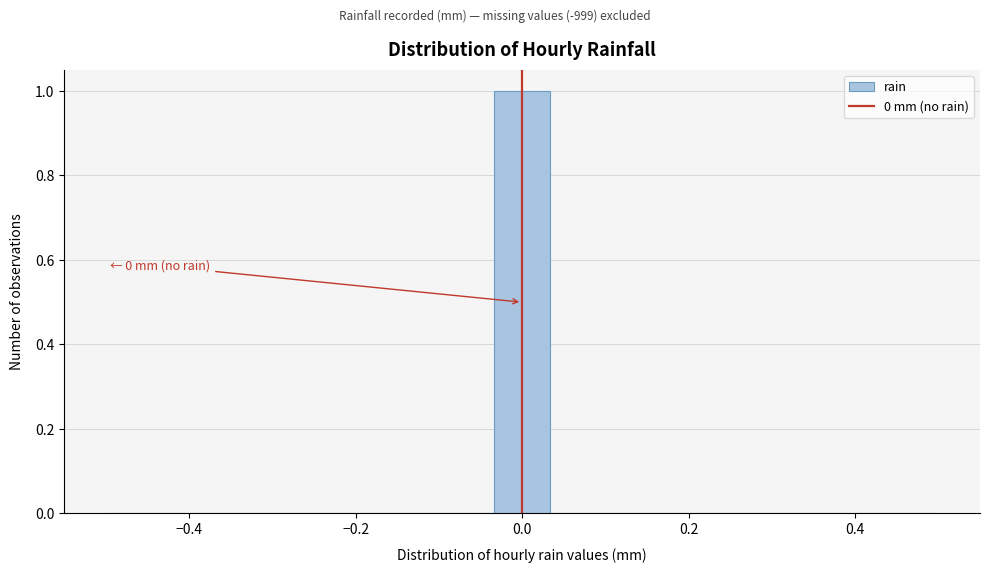

Read against the x-axis, roughly where is the centre of the tallest bar?

0.00